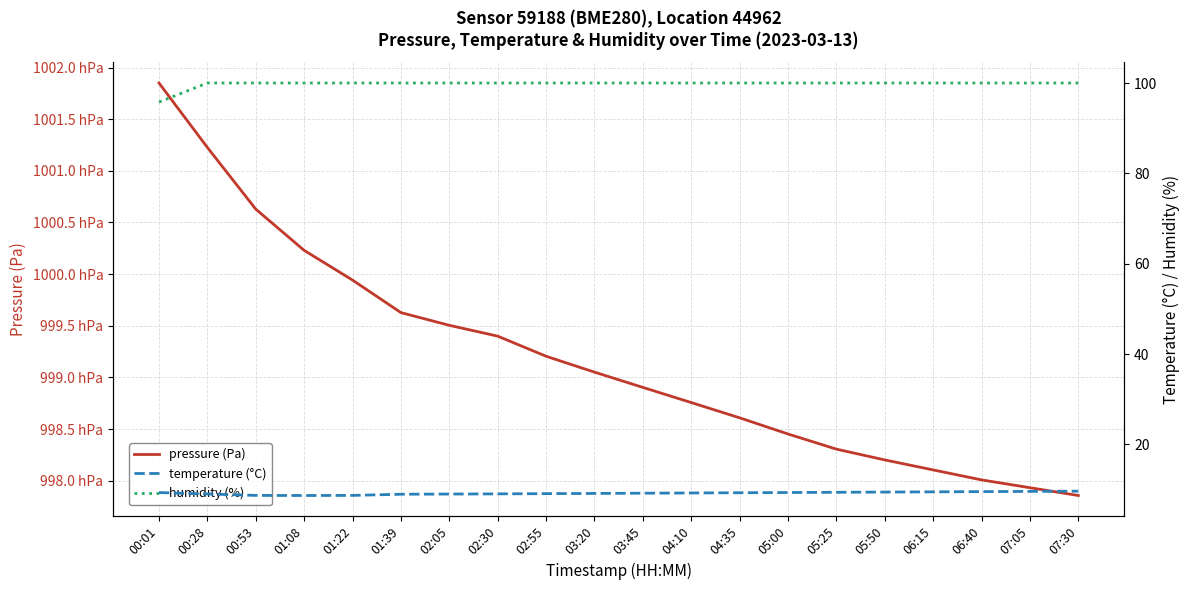

List the series in order of their peak value, lowest first.

temperature (°C), humidity (%), pressure (Pa)